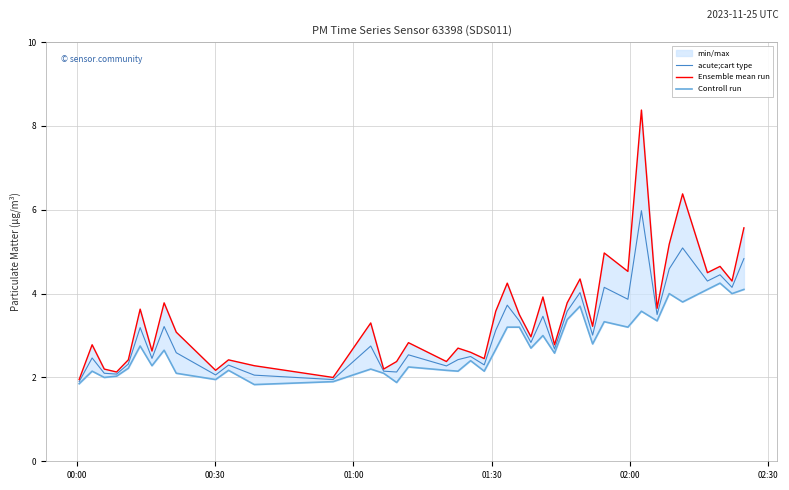

Reading left to right, transcribe all the data shown in this chart.

acute;cart type: 1.9	2.5	2.1	2.1	2.3	3.2	2.5	3.2	2.6	2.1	2.3	2.1	1.9	2.8	2.2	2.1	2.5	2.3	2.4	2.5	2.3	3.1	3.7	3.4	2.8	3.5	2.7	3.6	4.0	3.0	4.2	3.9	6.0	3.5	4.6	5.1	4.3	4.5	4.2	4.8
Ensemble mean run: 1.9	2.8	2.2	2.1	2.4	3.6	2.6	3.8	3.1	2.2	2.4	2.3	2.0	3.3	2.2	2.4	2.8	2.4	2.7	2.6	2.5	3.6	4.2	3.5	3.0	3.9	2.8	3.8	4.3	3.2	5.0	4.5	8.4	3.6	5.2	6.4	4.5	4.7	4.3	5.6
Controll run: 1.9	2.1	2.0	2.0	2.2	2.8	2.3	2.6	2.1	1.9	2.2	1.8	1.9	2.2	2.1	1.9	2.2	2.2	2.1	2.4	2.1	2.7	3.2	3.2	2.7	3.0	2.6	3.4	3.7	2.8	3.3	3.2	3.6	3.4	4.0	3.8	4.1	4.2	4.0	4.1